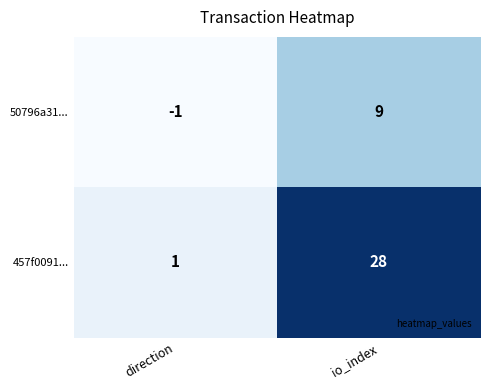

Reading left to right, what are all the values shown in this chart?

50796a31...: -1	9
457f0091...: 1	28